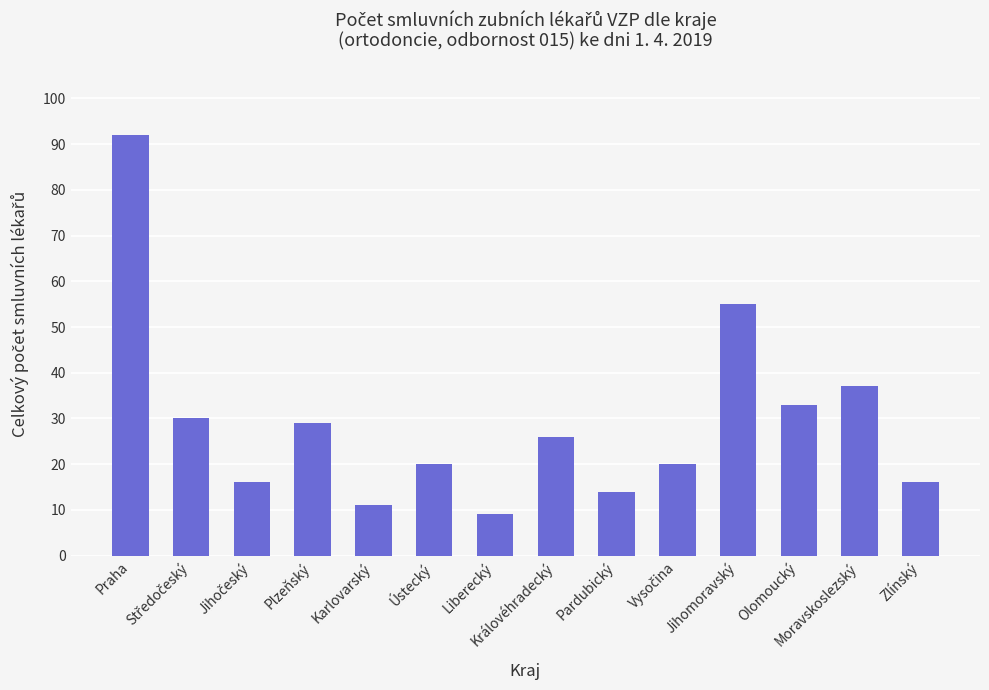

Are the bars grouped side by side (vs. stacked)?

No